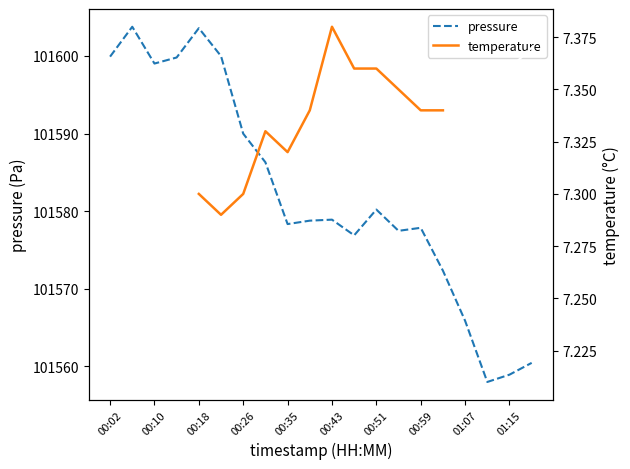

What is the maximum value shown in the chart?

101603.8